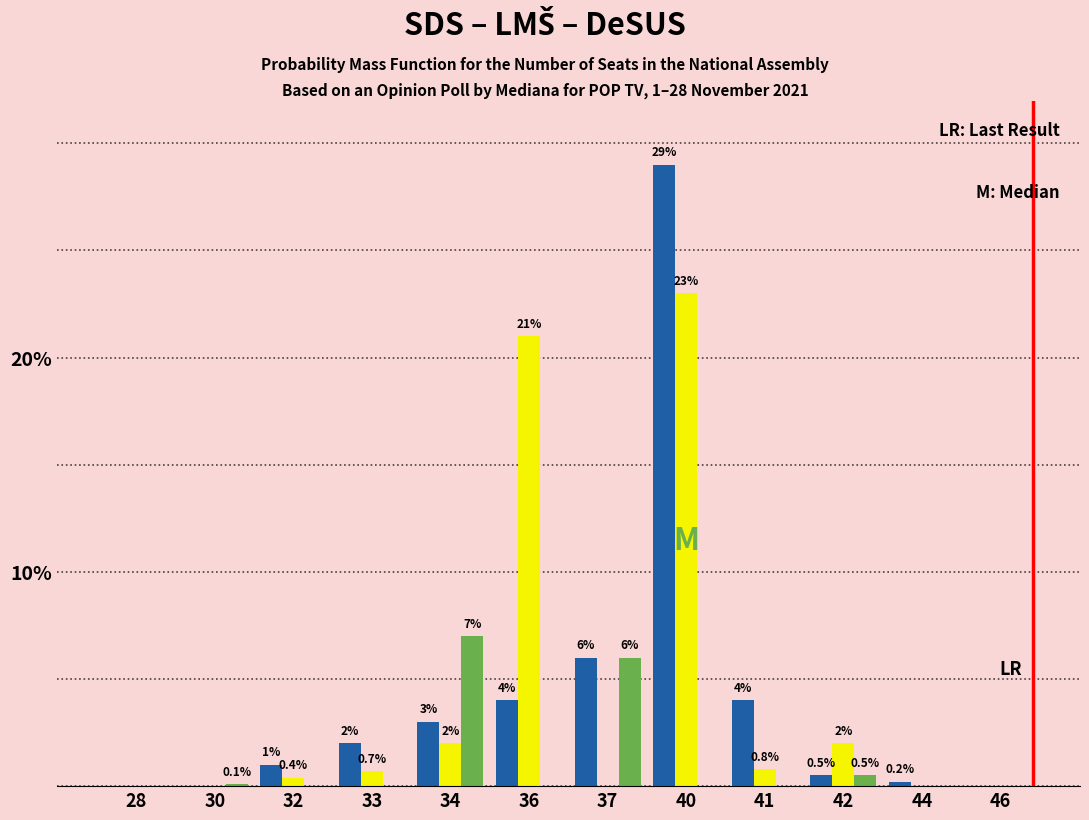

At which category is the sum across all series the highest?

40